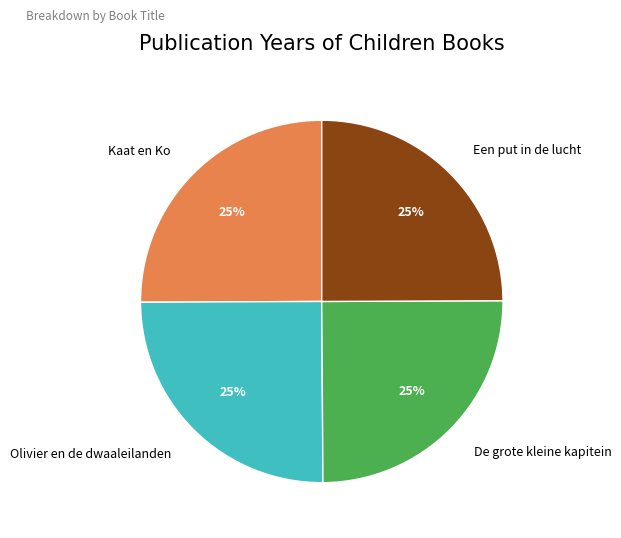

Is there a majority slice in this chart?

No